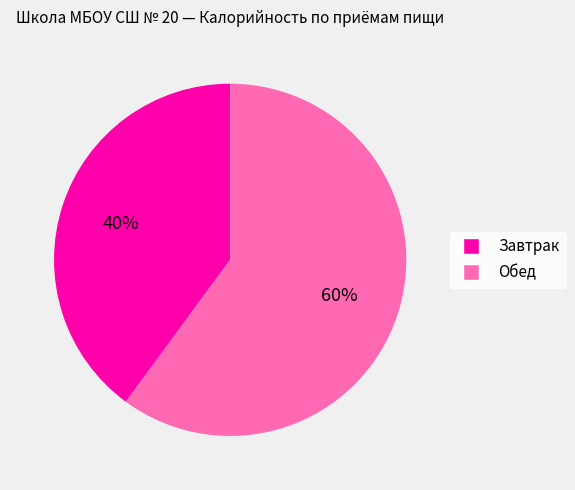

Do Обед and Завтрак together represent more than half of the pie?

Yes